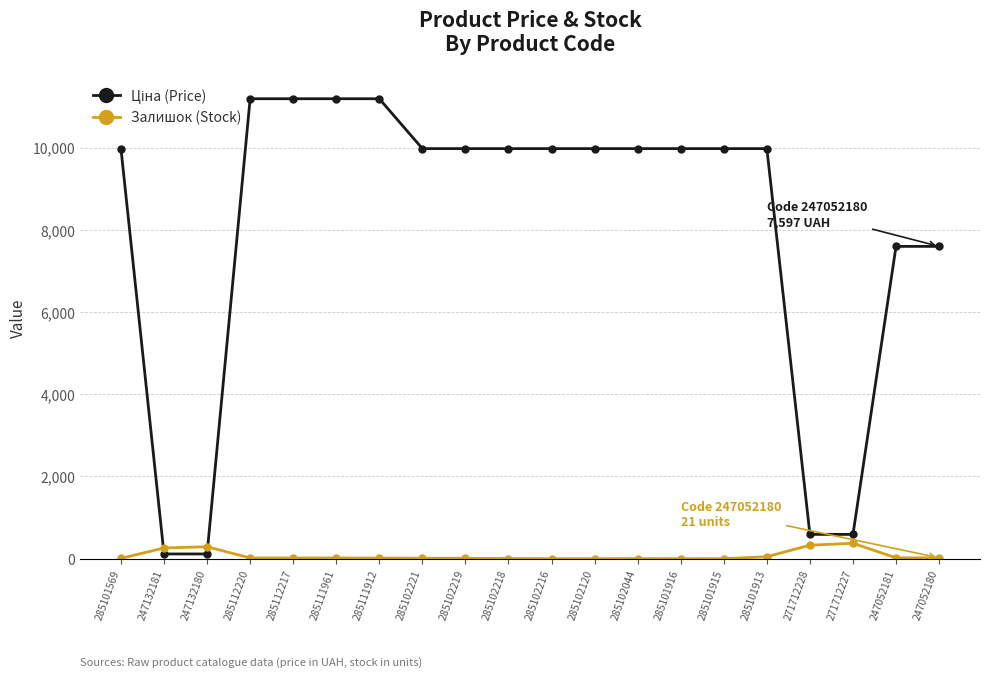

What is the maximum value for Залишок (Stock)?

374.0